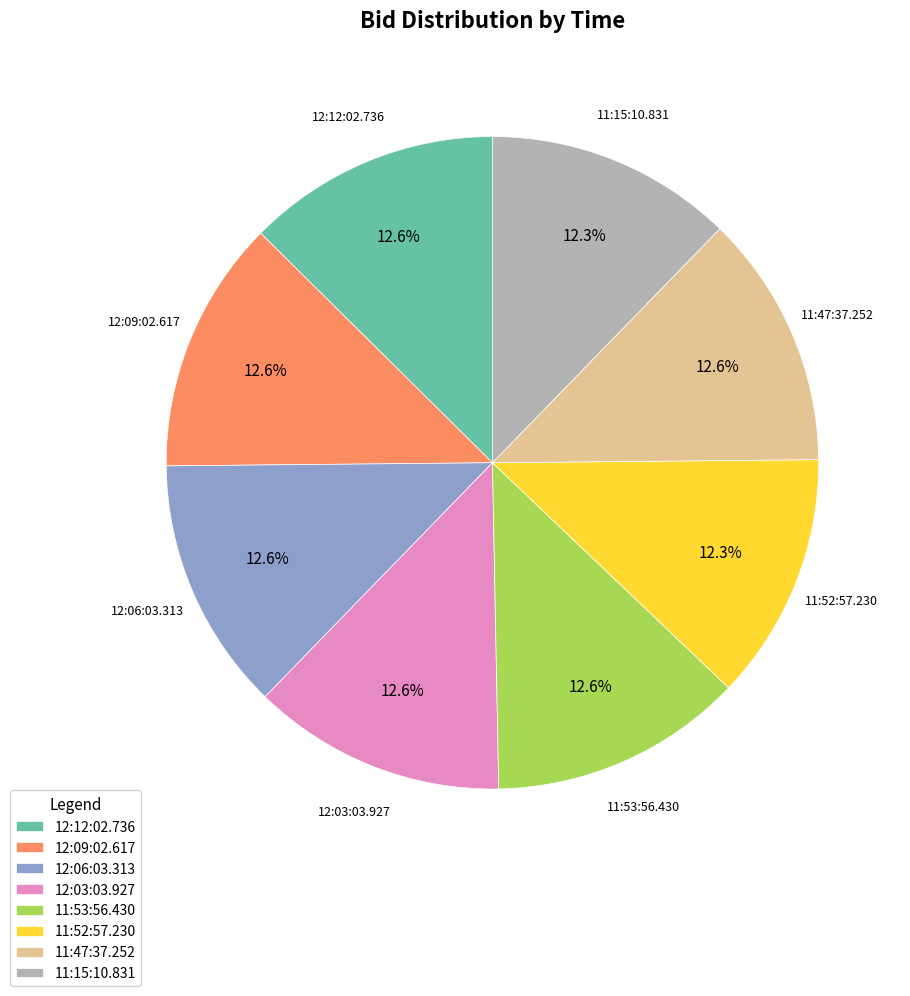

What percentage is the 11:53:56.430 slice, to the nearest percent?

13%